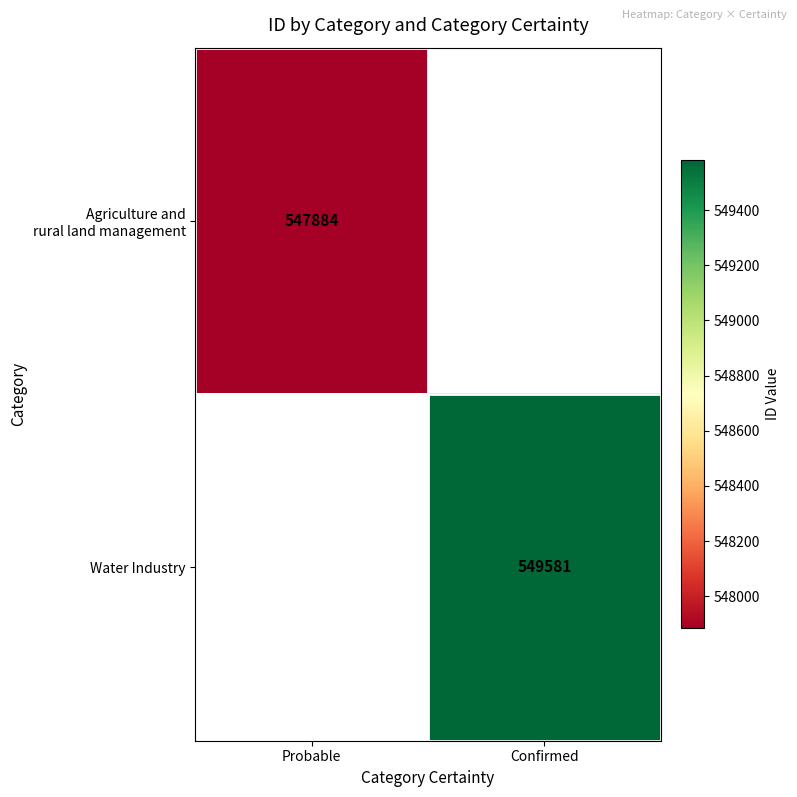

The Water Industry series shows 362428 at Confirmed. True or false?

False